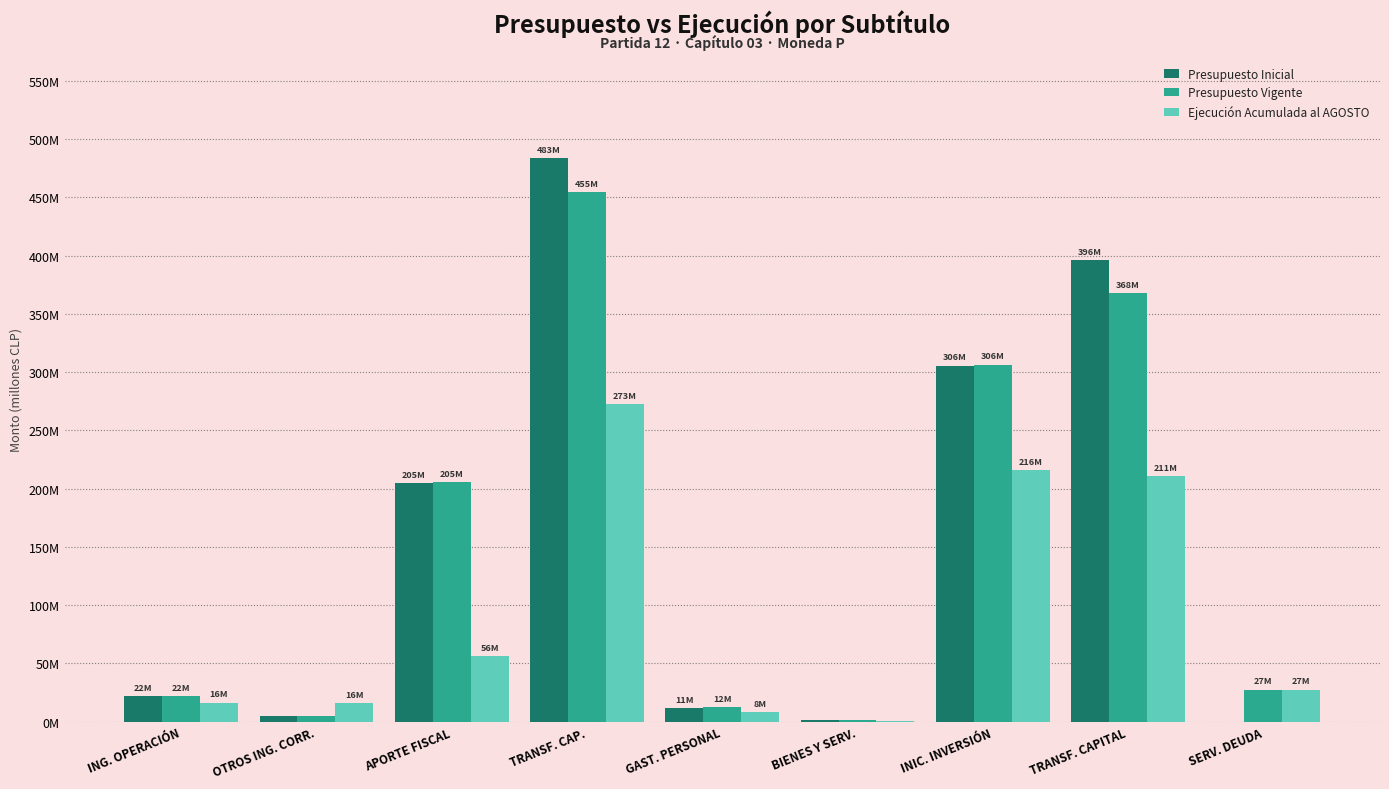

What is the label of the 9th bar from the left?

SERV. DEUDA